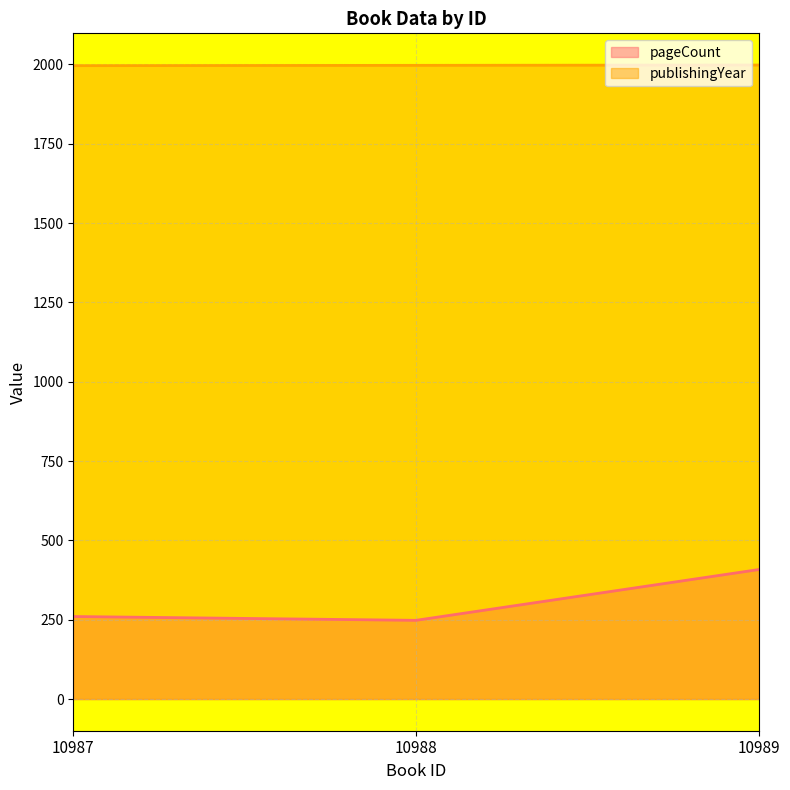

Which series has the largest range (max minus min)?

pageCount